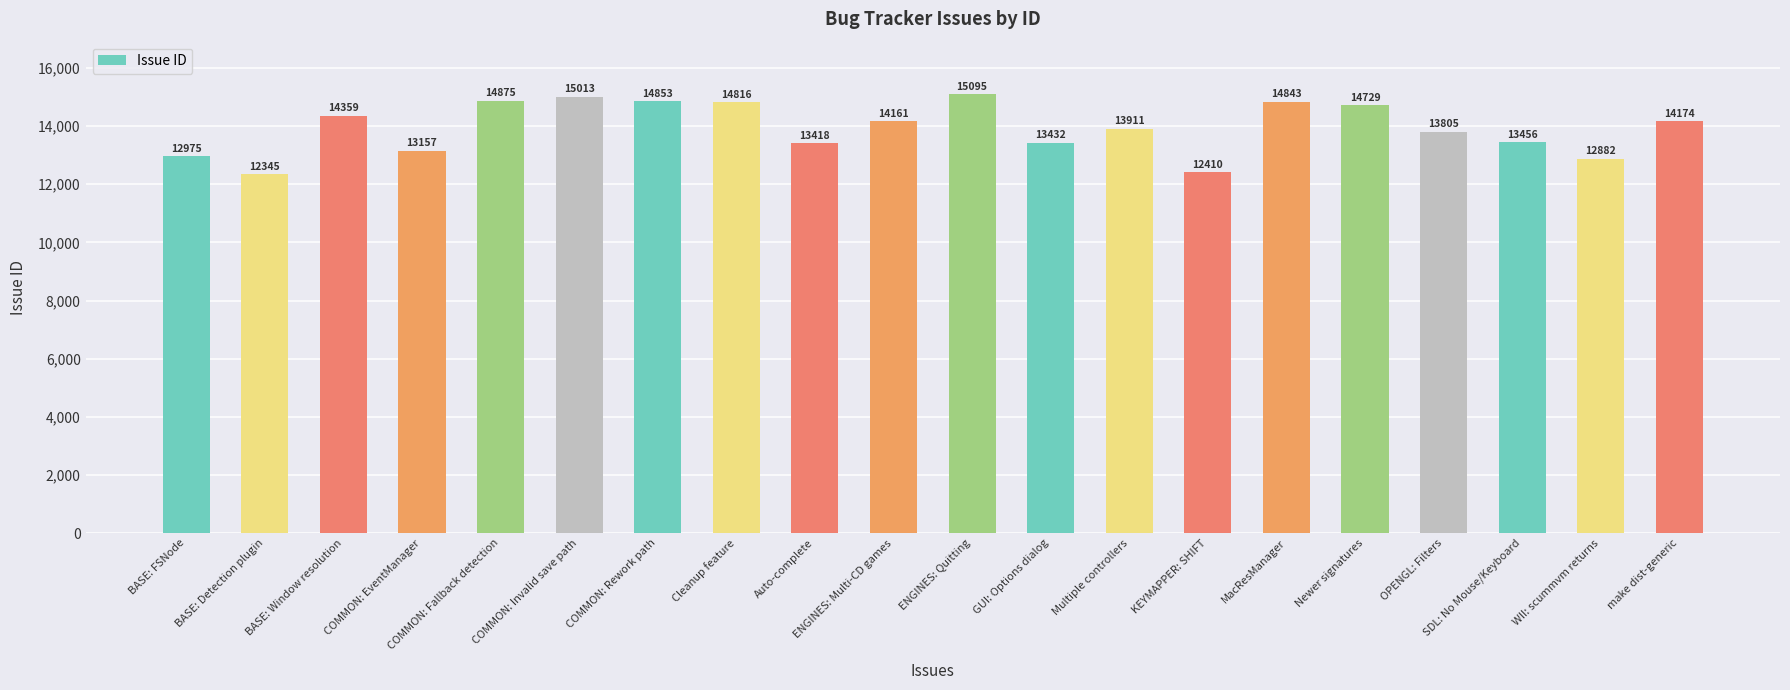

Where does the data first go above 14161?

BASE: Window resolution